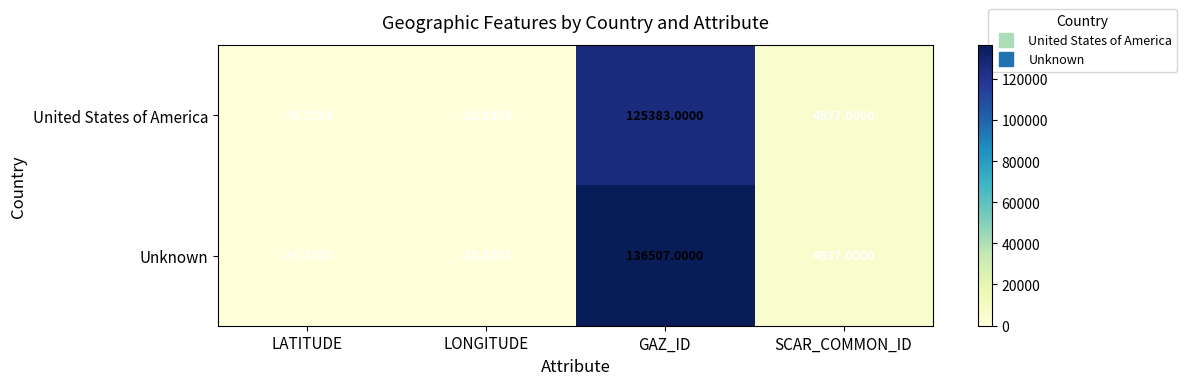

Where is Unknown nearest to the value 68215?

SCAR_COMMON_ID